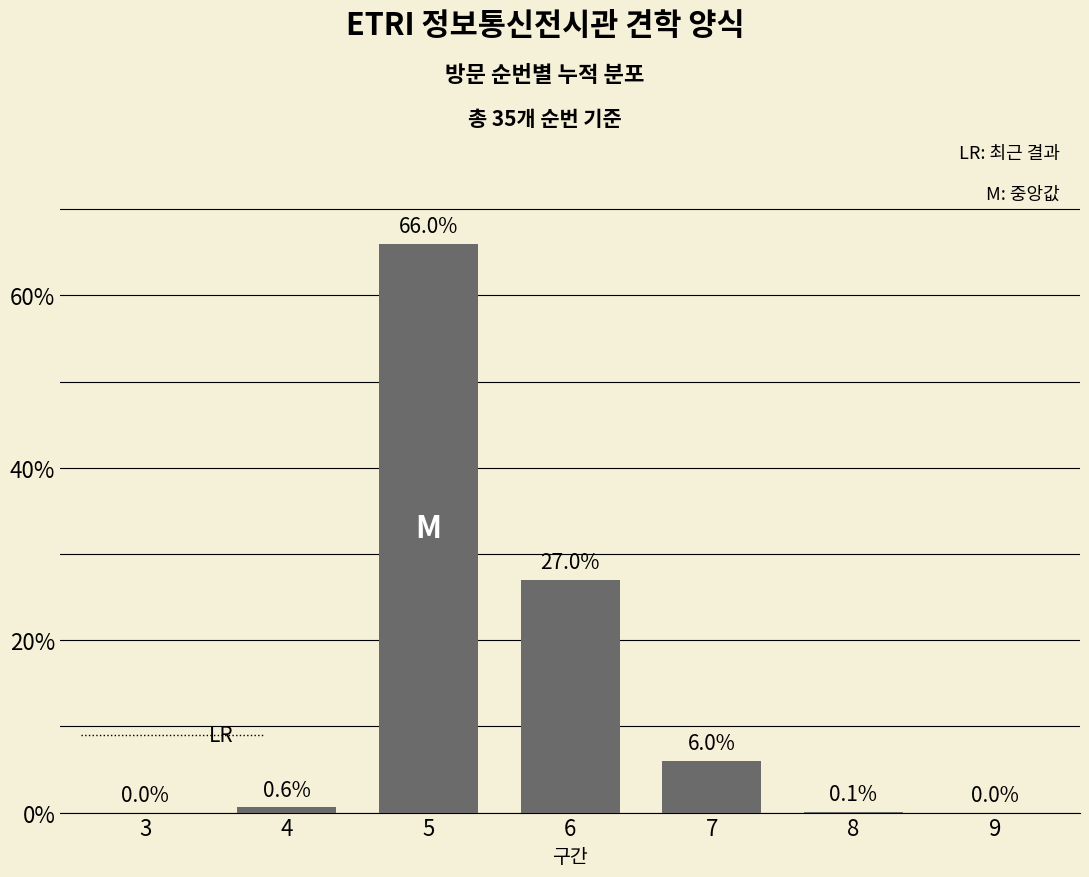

Reading left to right, transcribe all the data shown in this chart.

3=0.0	4=0.6	5=66.0	6=27.0	7=6.0	8=0.1	9=0.0